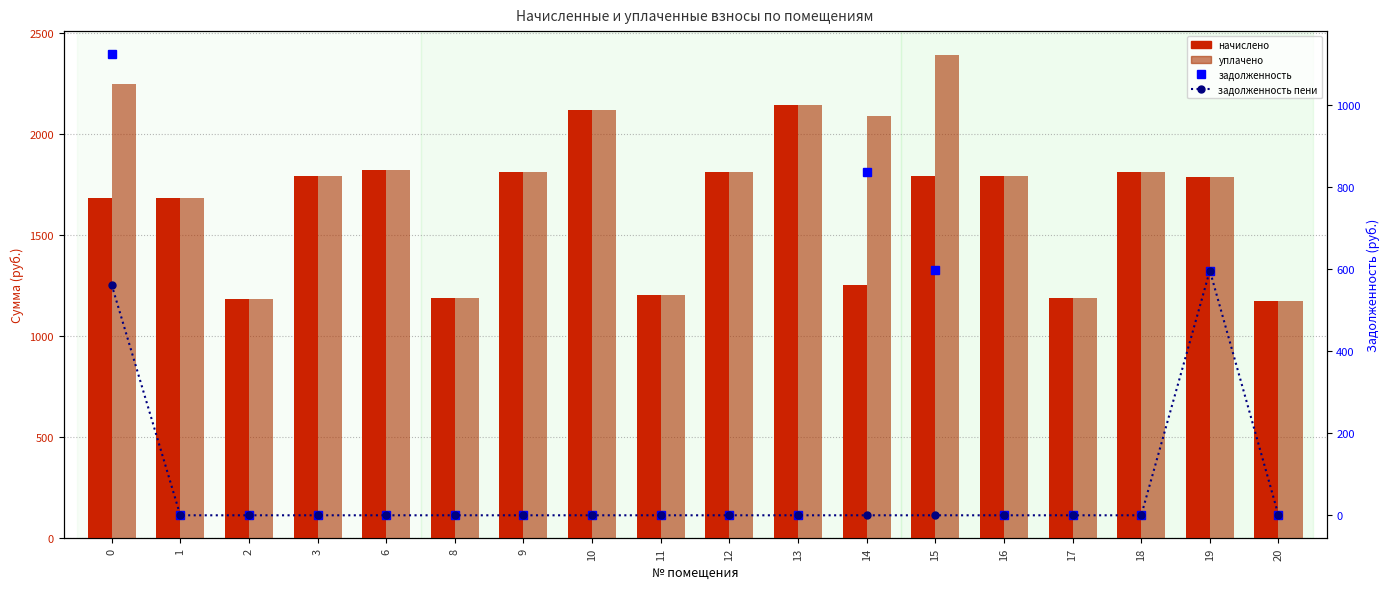

The задолженность series shows 0.0 at 17. True or false?

True